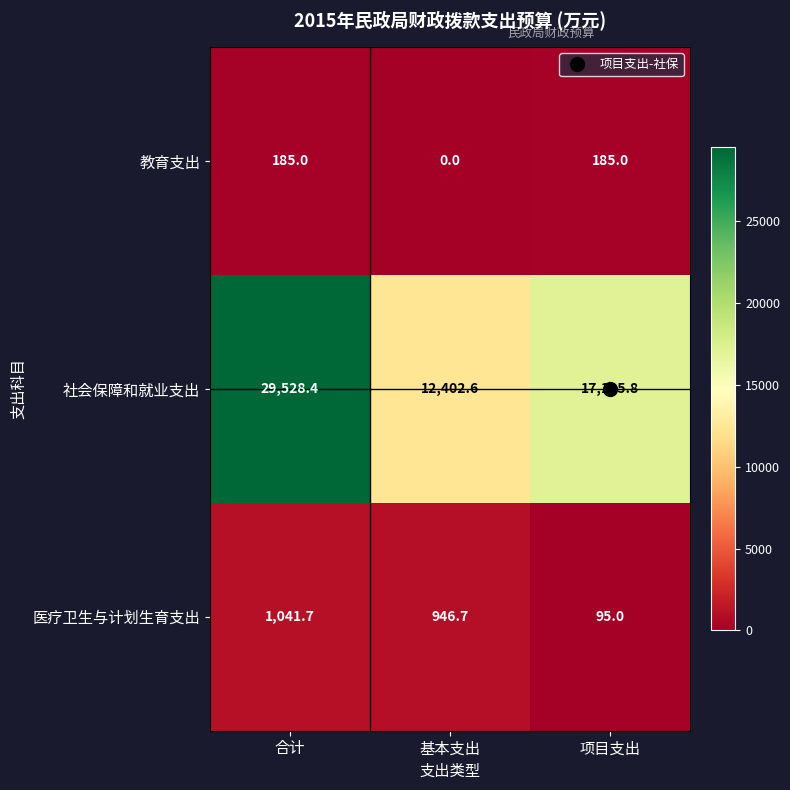

The value of 教育支出 at 项目支出 is 270.3. True or false?

False